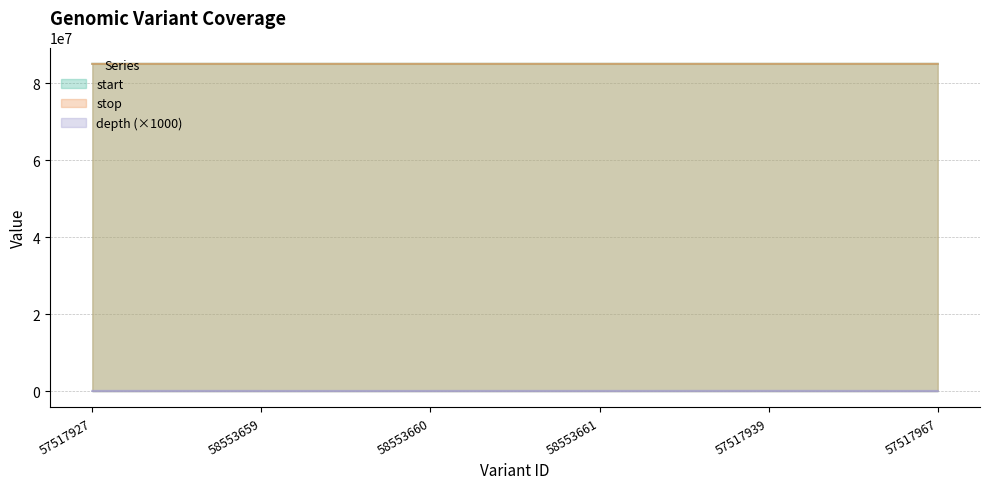

True or false: stop and depth intersect in this chart.

False